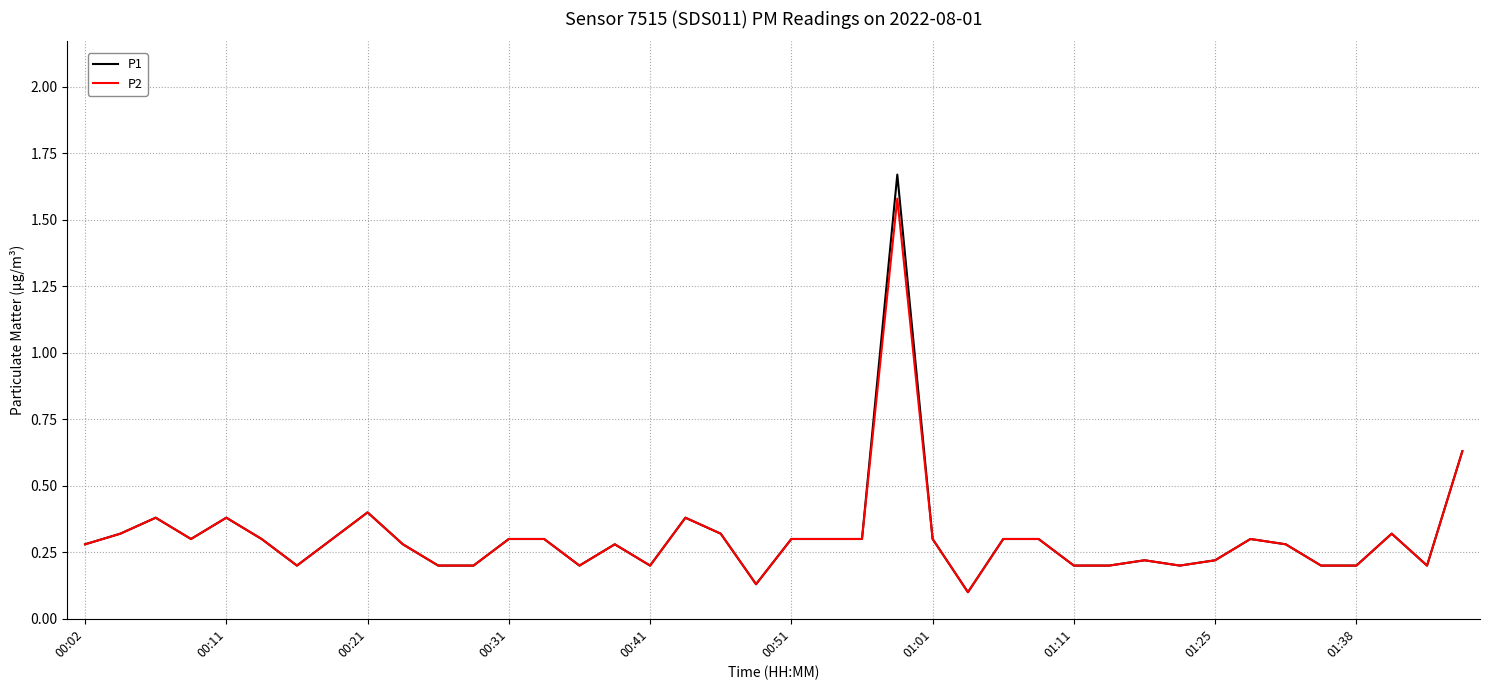

Which series has the widest spread of values?

P1